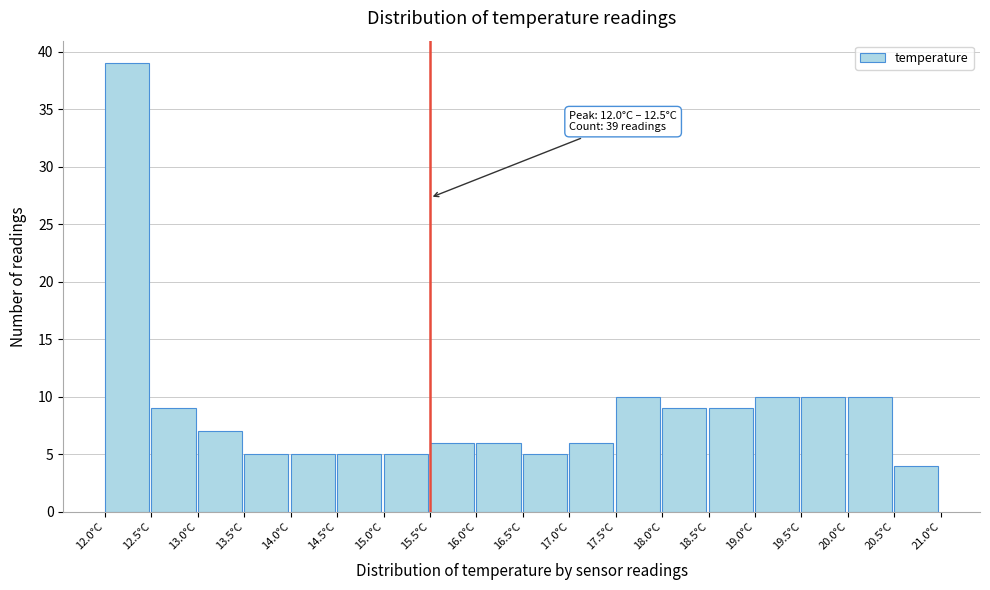

Over which range of the x-axis is the bar tallest?

12.0 to 12.5